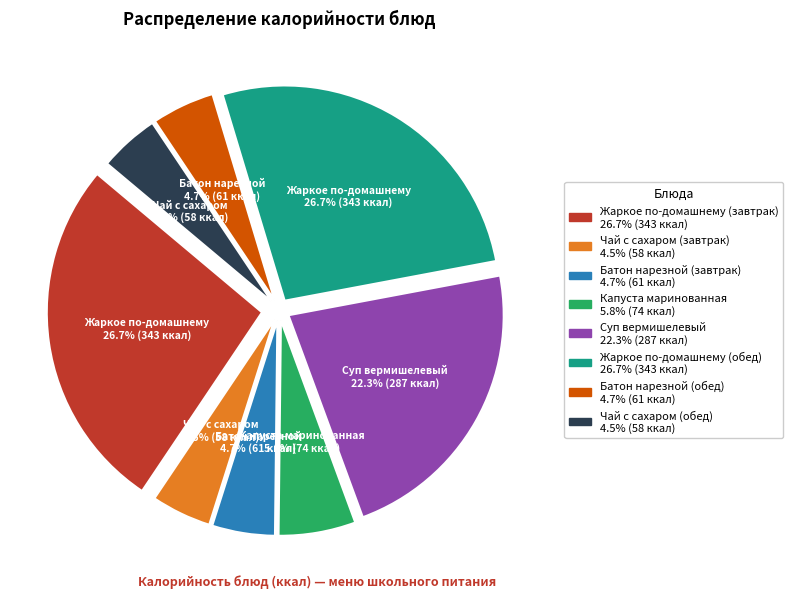

What percentage do Батон нарезной (обед) and Капуста маринованная together represent?

10.5%